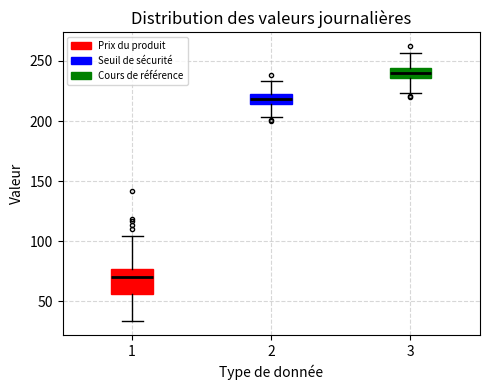

Where is the upper edge of the box at x = 1 on the y-axis? The values are not printed on the chart, so give them approximately, as read against the axis.

75